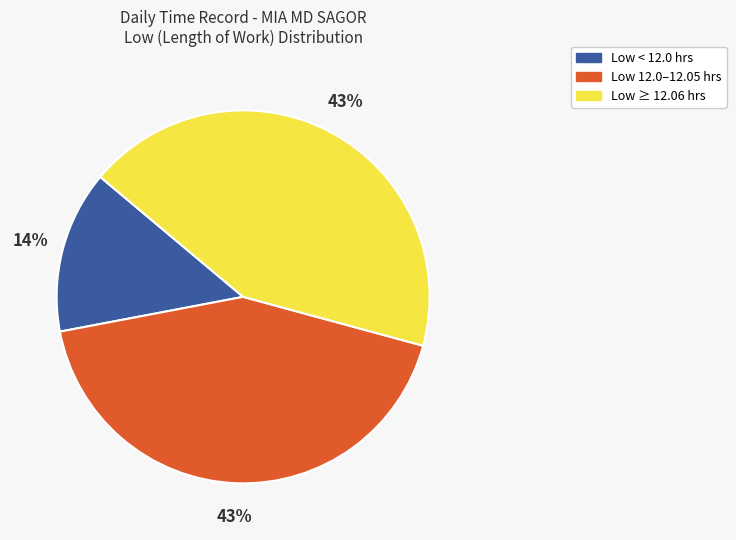

Does any single category account for the majority?

No